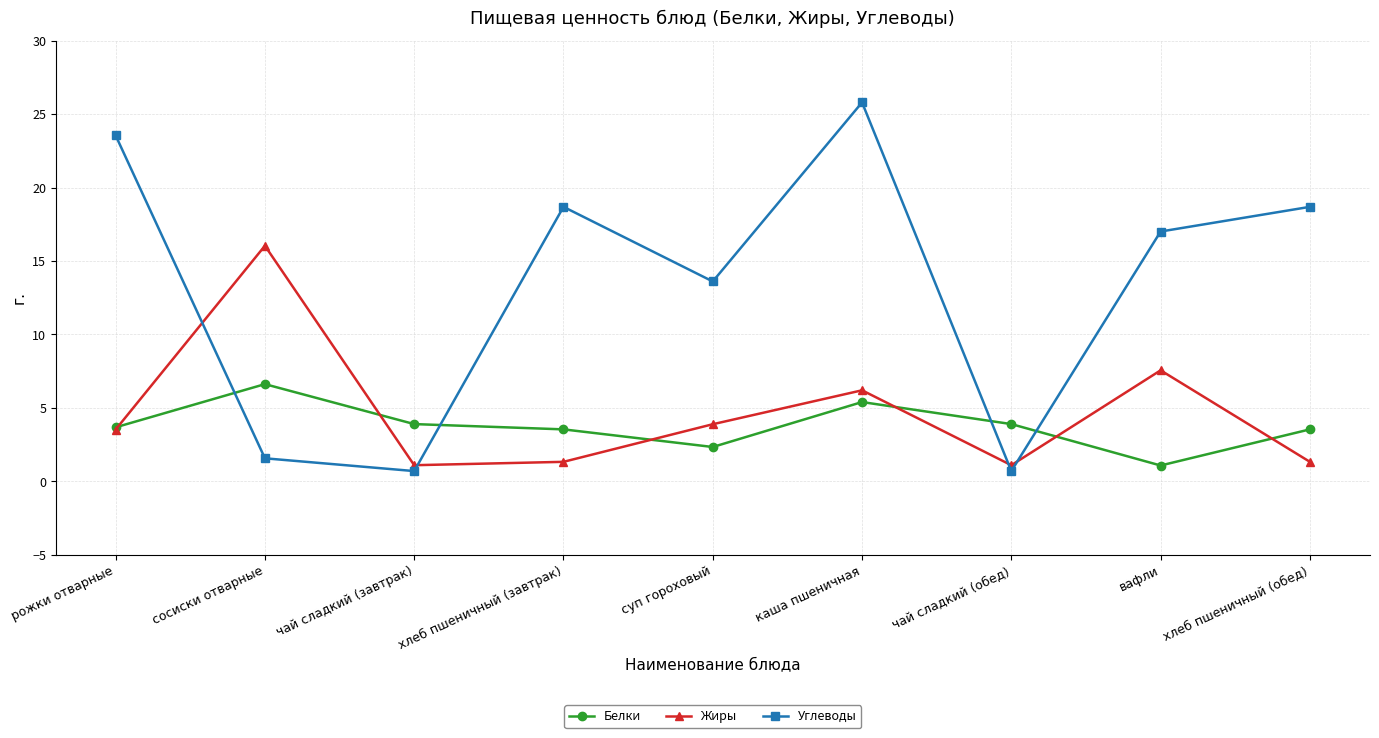

Count the number of data series in this chart.

3